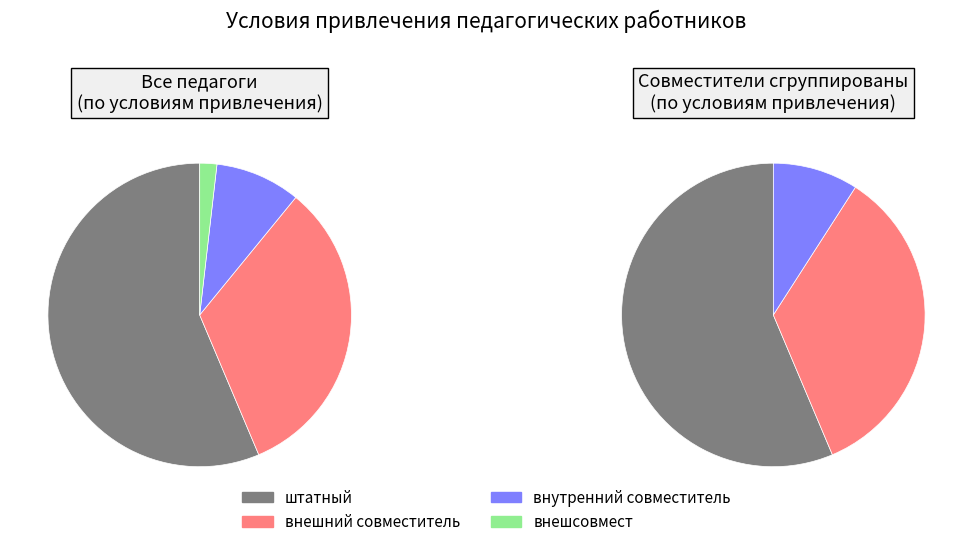

What is the largest slice in the pie chart?

штатный